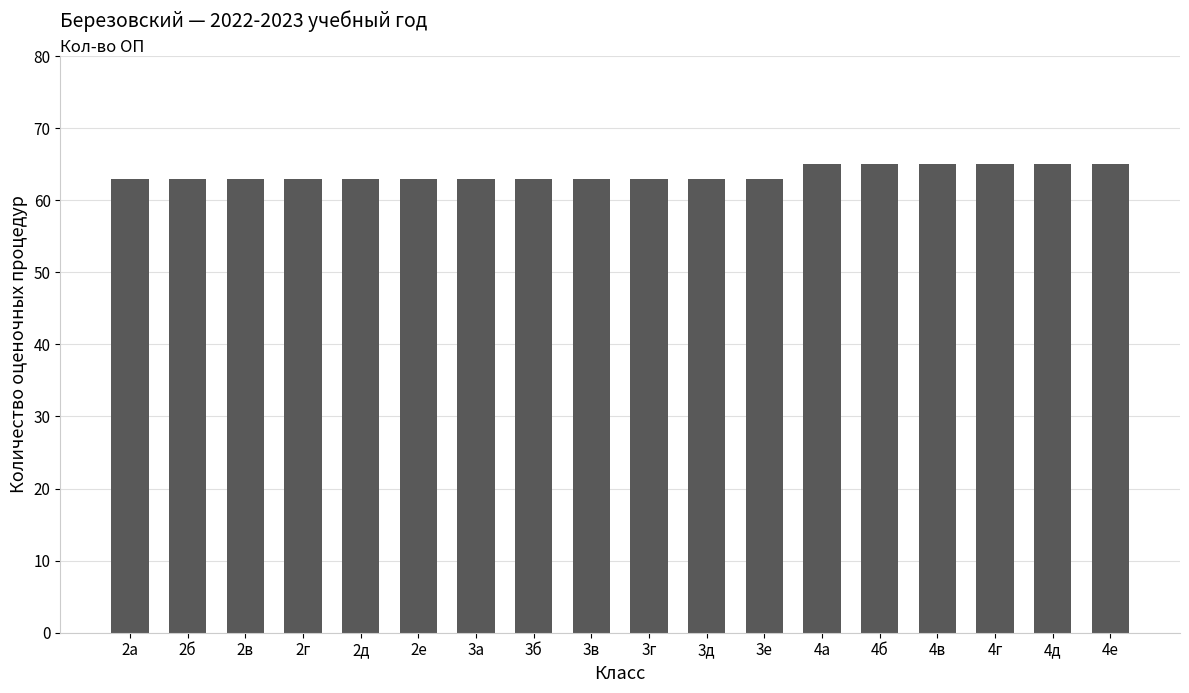

What is the maximum value shown in the chart?

65